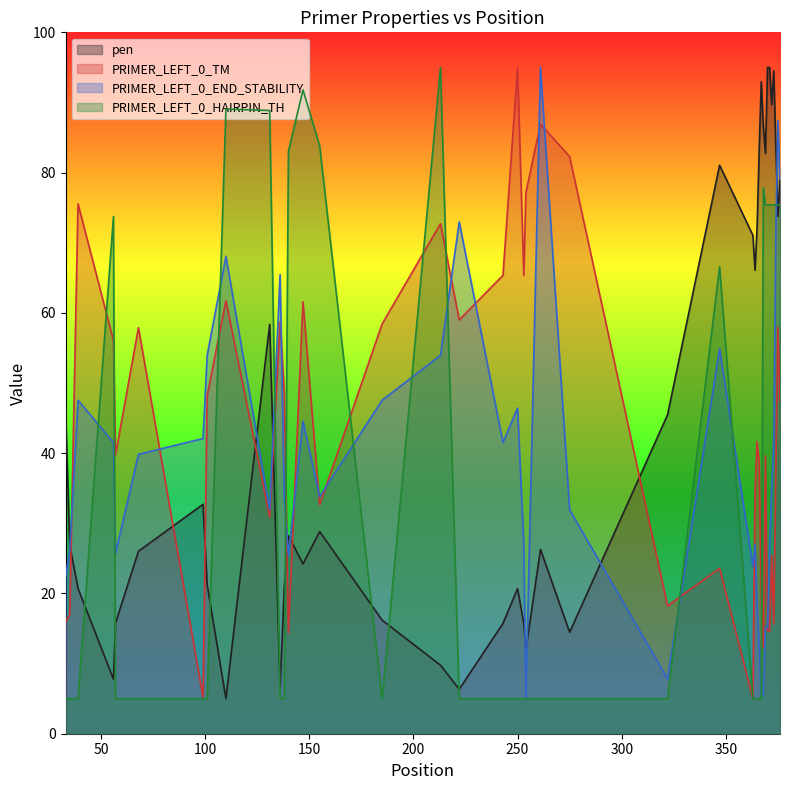

What is the value of the PRIMER_LEFT_0_HAIRPIN_TH point at the 3rd from the left?

5.0